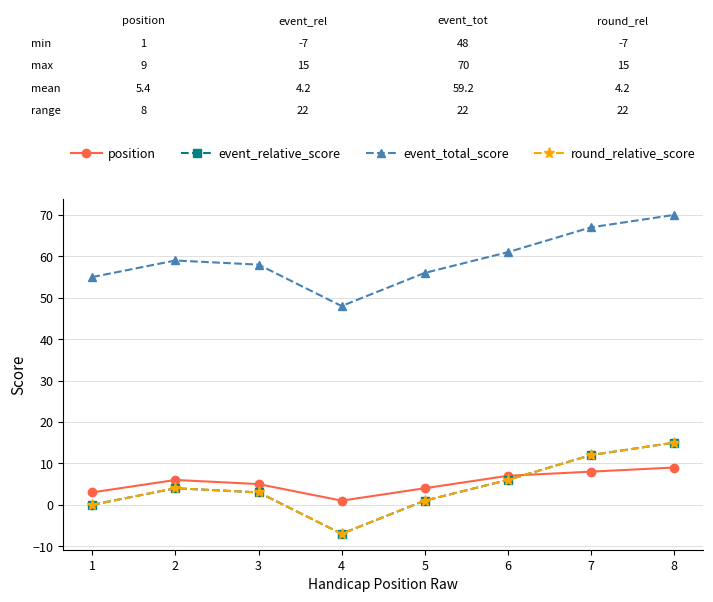

The value of round_relative_score at 8 is 15. True or false?

True